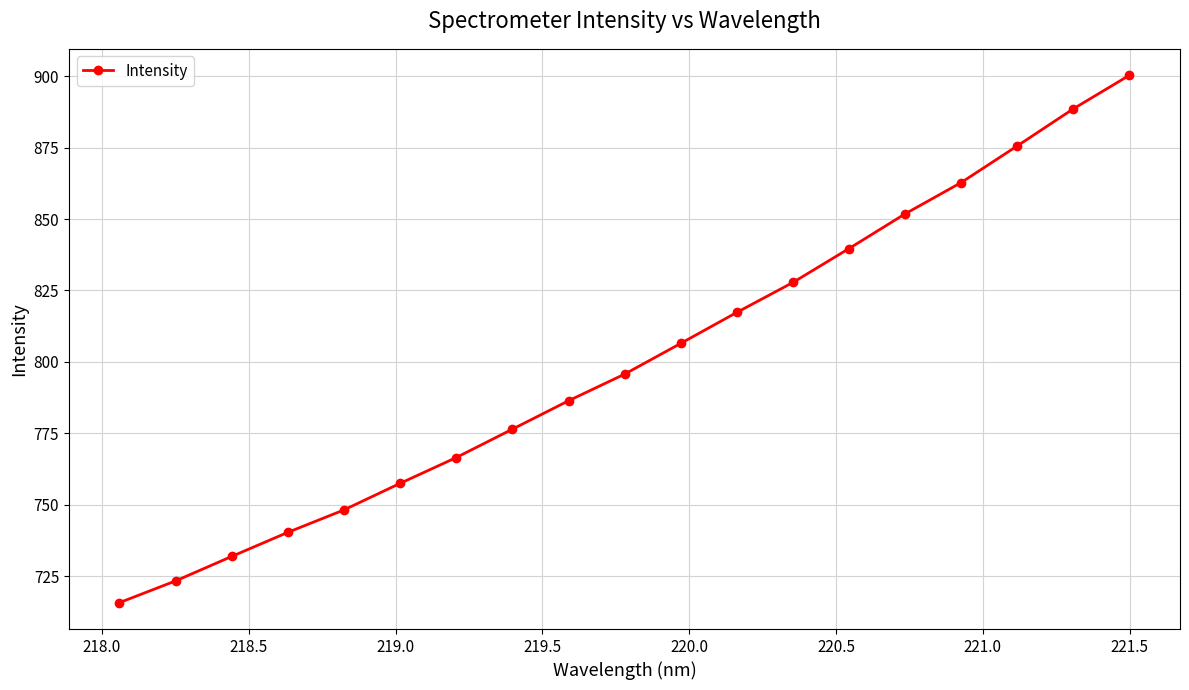

What is the smallest value displayed?

715.8